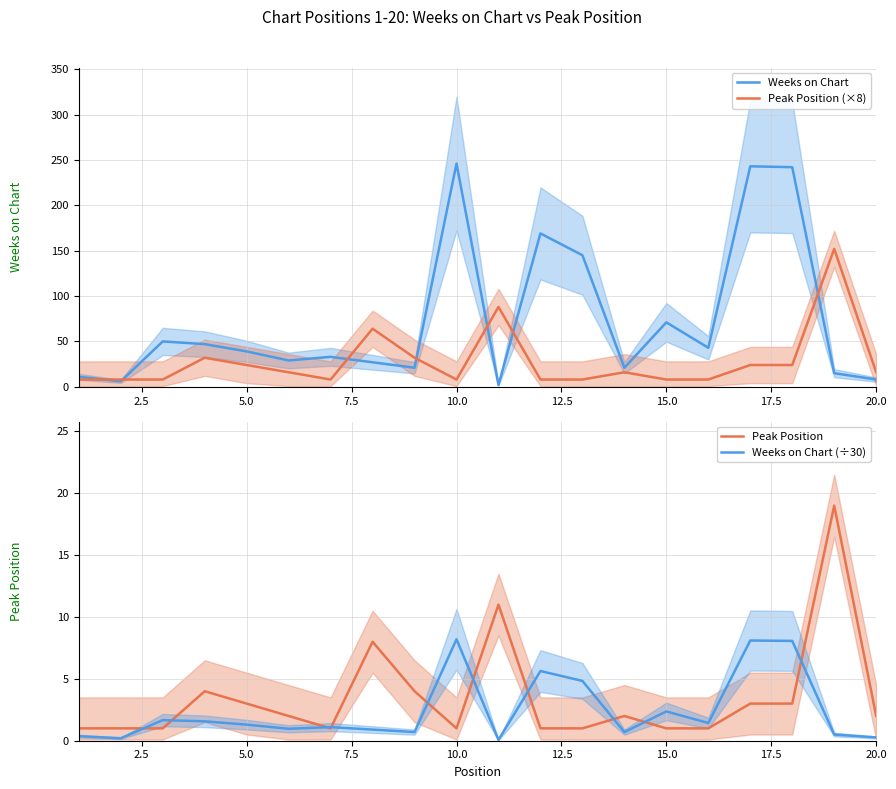

The value of Weeks on Chart at 20.0 is 8. True or false?

True